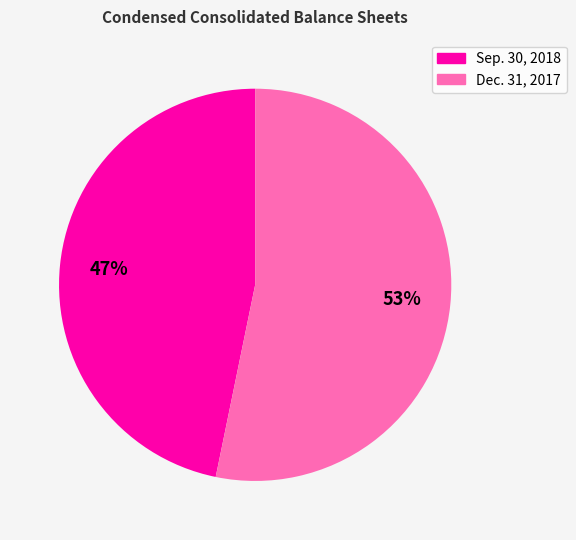

How many slices are in this pie chart?

2